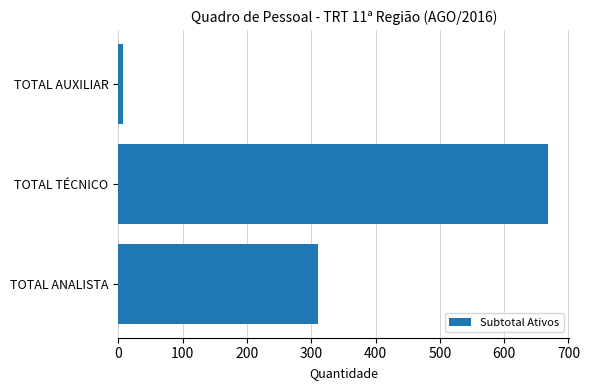

What is the difference between the second highest and minimum values?

304